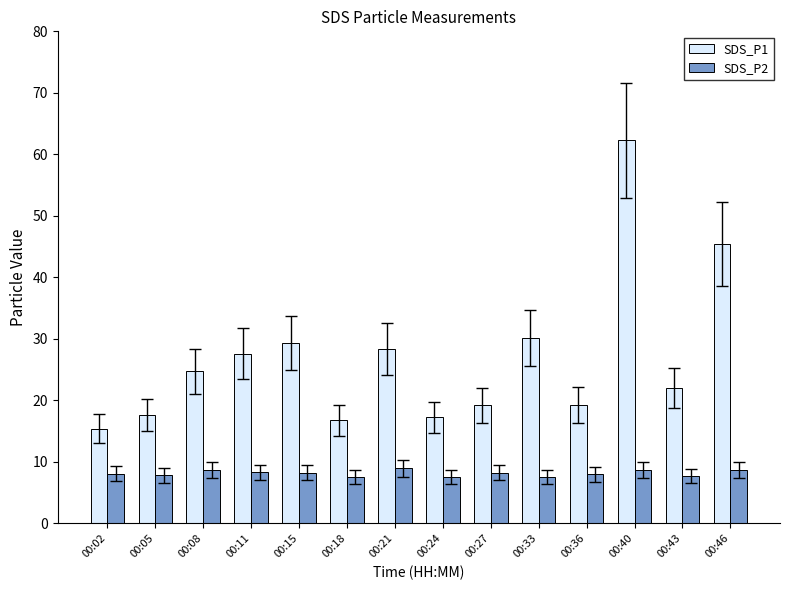

What is the difference between the maximum and minimum values in the SDS_P2 series?

1.4